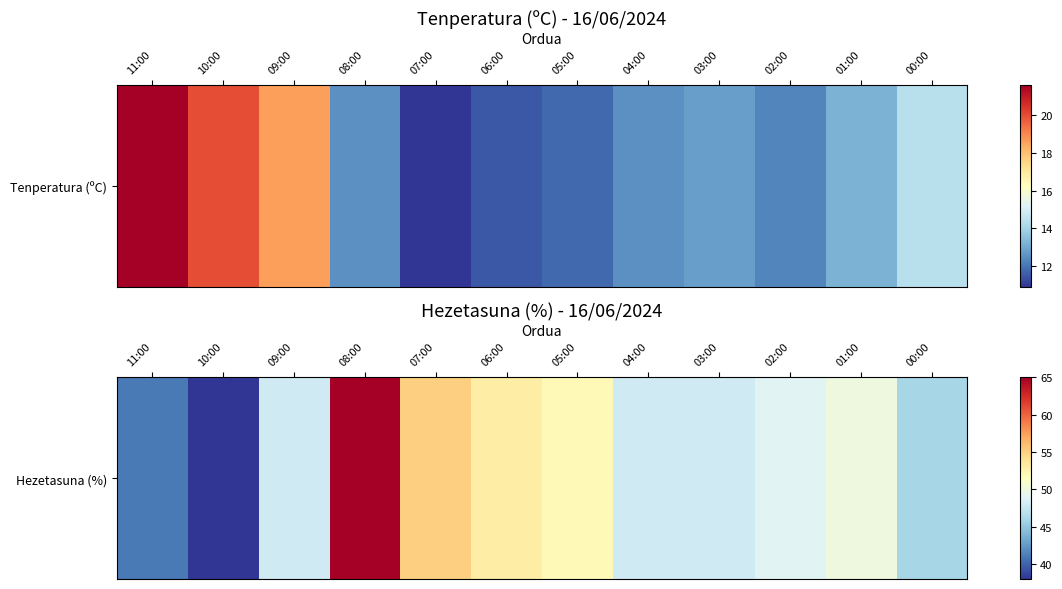

What is the difference between the maximum and second lowest values?

24